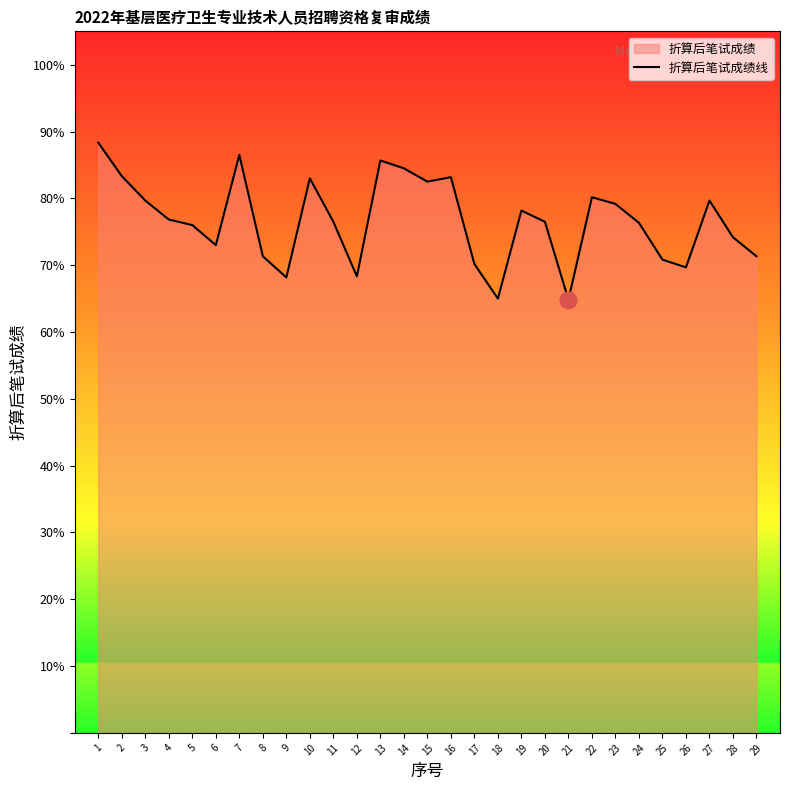

What is the sum of all values?

2222.8